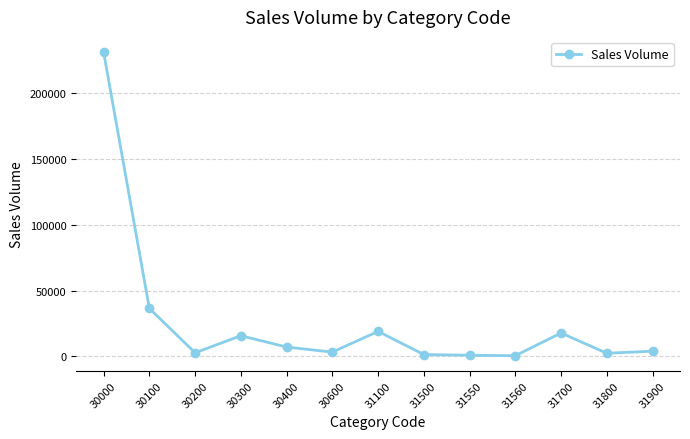

What is the change in value from 30300 to 31560?

-15183